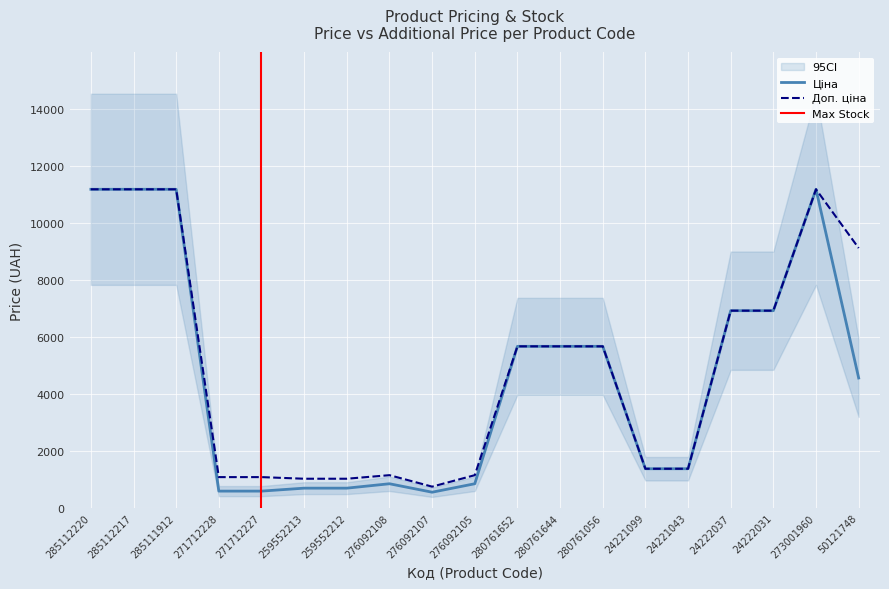

What is the average value of the Доп. ціна series?

4987.3